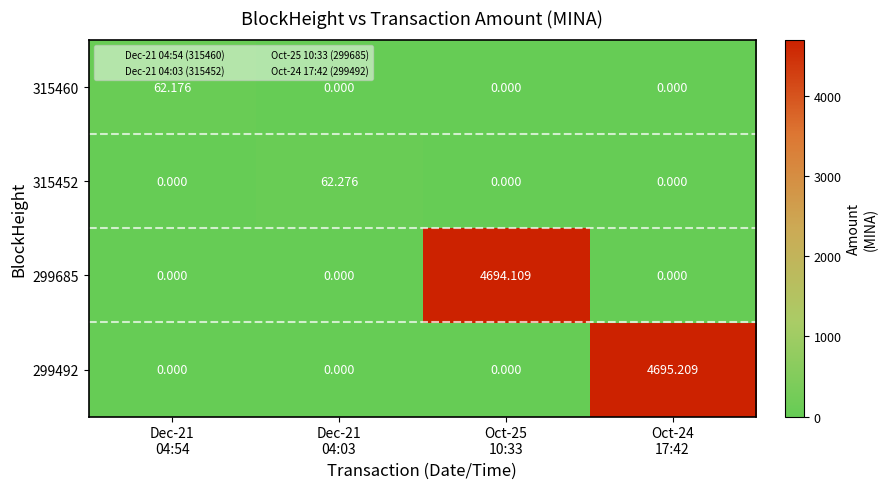

Which series has the widest spread of values?

299492